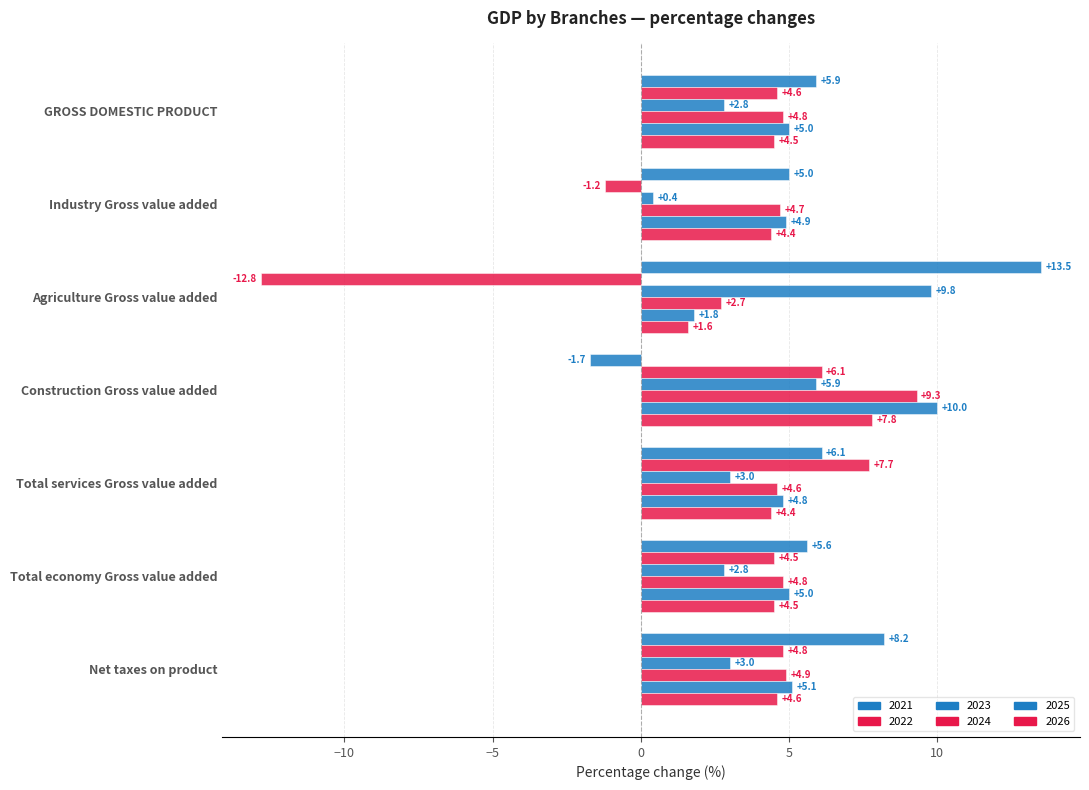

Which category has the lowest value in the 2025 series?

Agriculture Gross value added